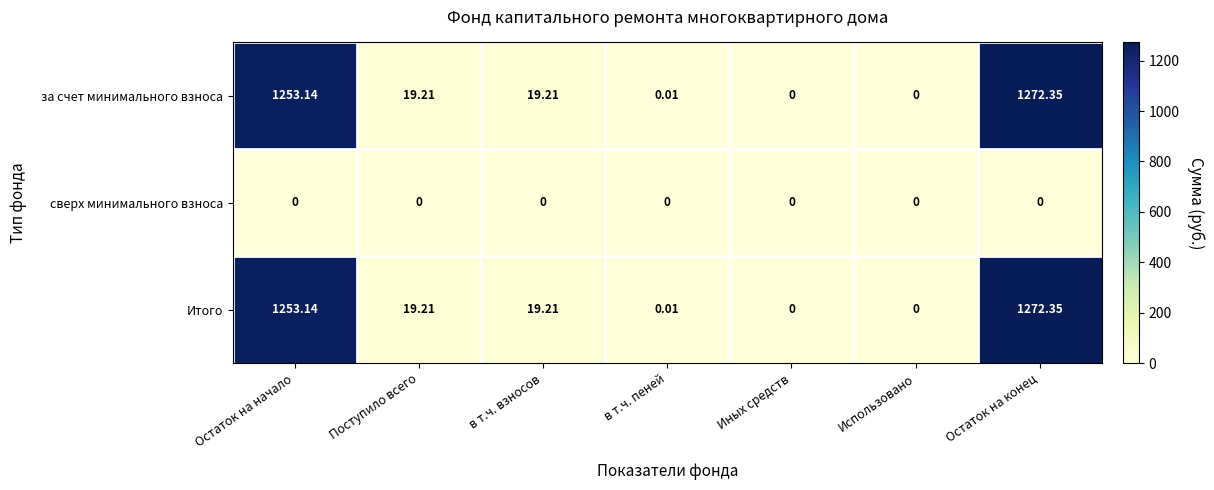

Where does the Итого series first go above 19?

Остаток на начало